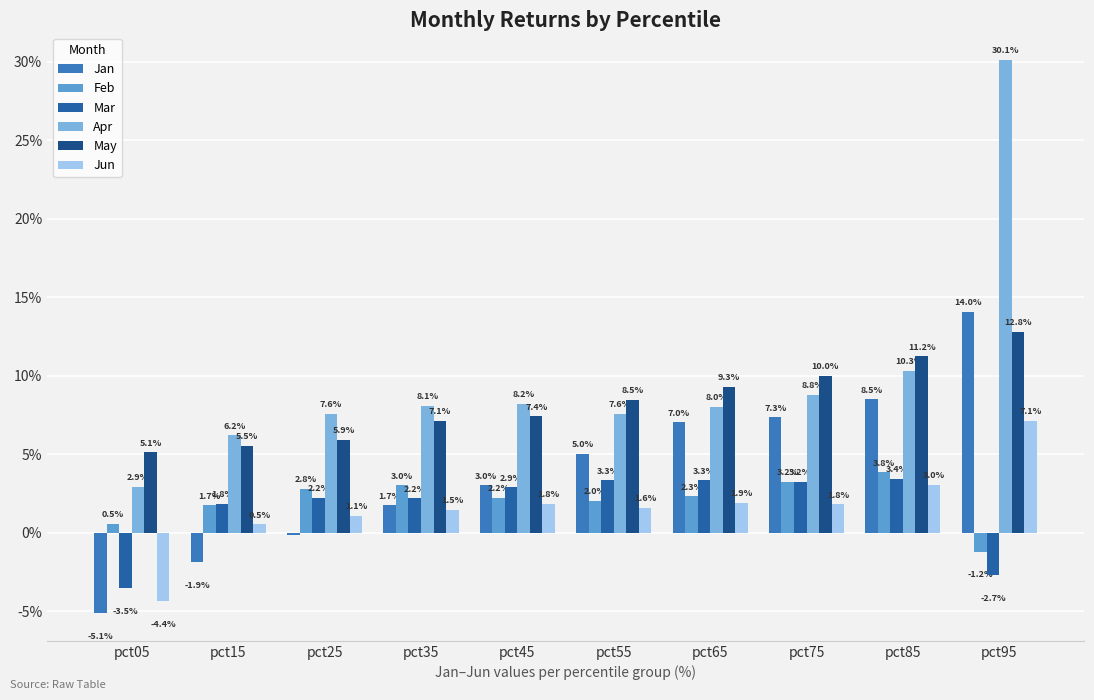

What is the sum of all Jun values?

15.9